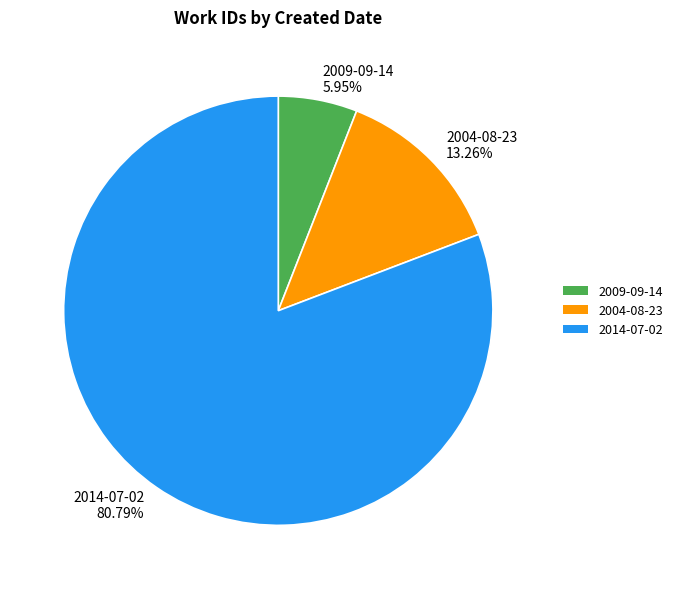

Count the number of slices in the pie.

3